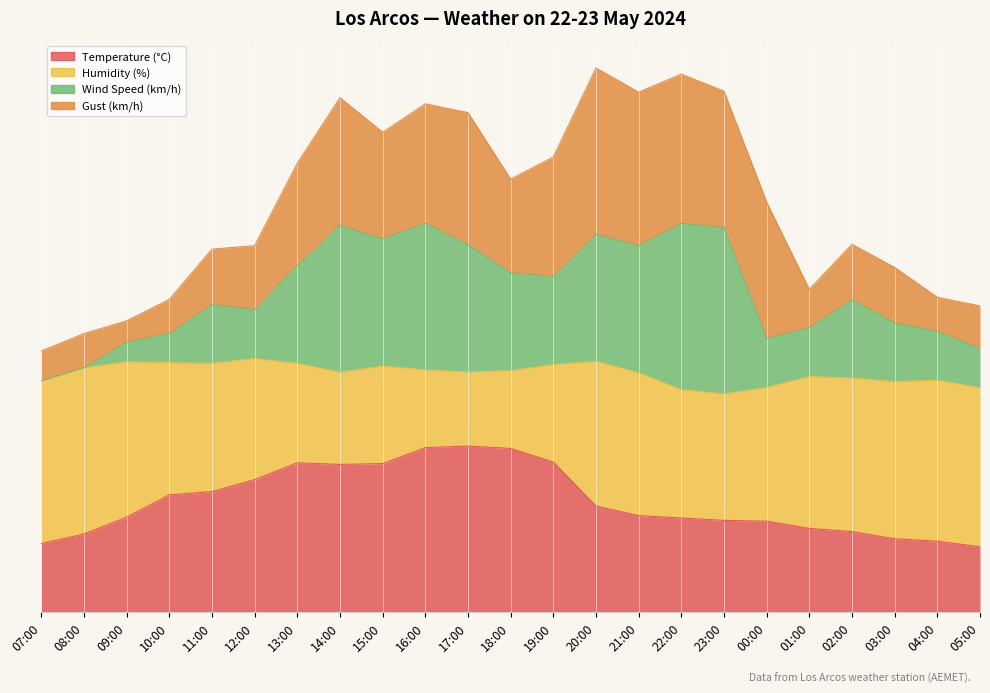

What is the difference between the Wind Speed (km/h) values at 04:00 and 14:00?

19.1